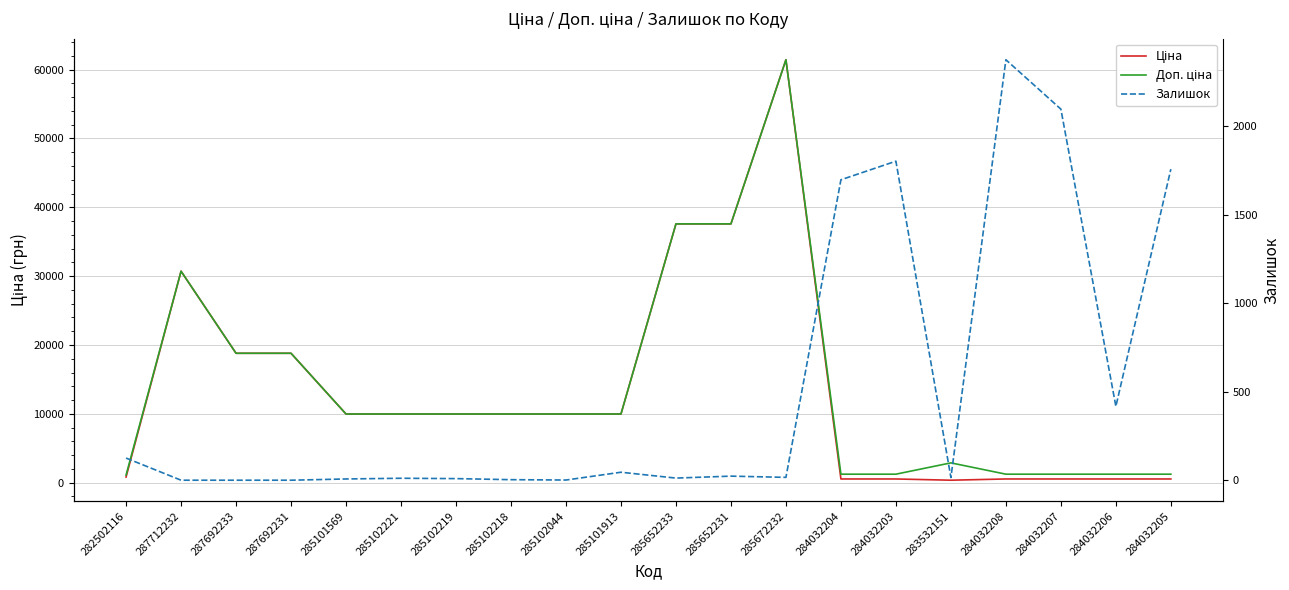

Is it true that Залишок equals 475.8 at 284032204?

False